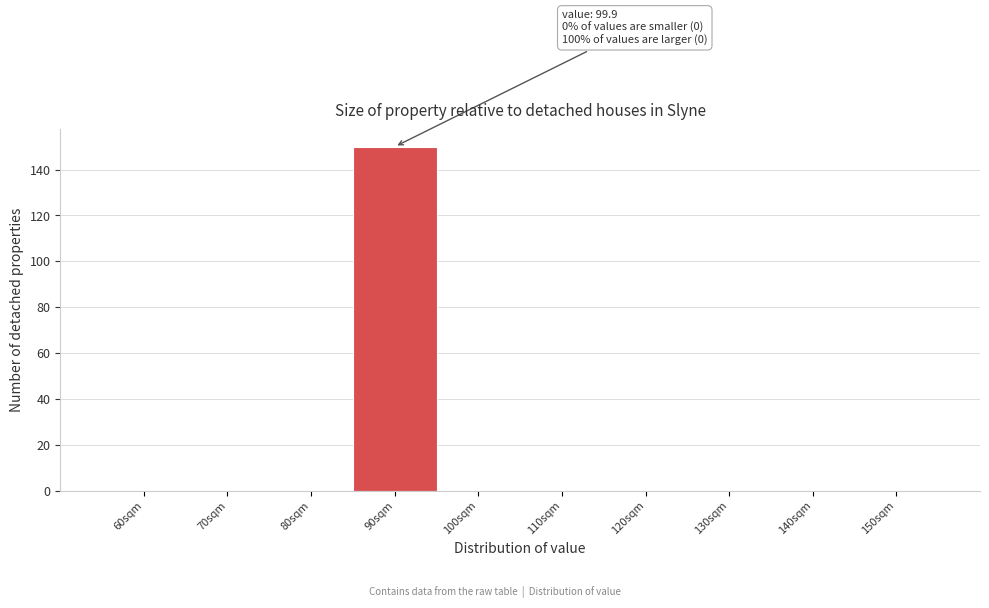

Reading left to right, extract all data points from this chart.

60sqm=0	70sqm=0	80sqm=0	90sqm=150	100sqm=0	110sqm=0	120sqm=0	130sqm=0	140sqm=0	150sqm=0